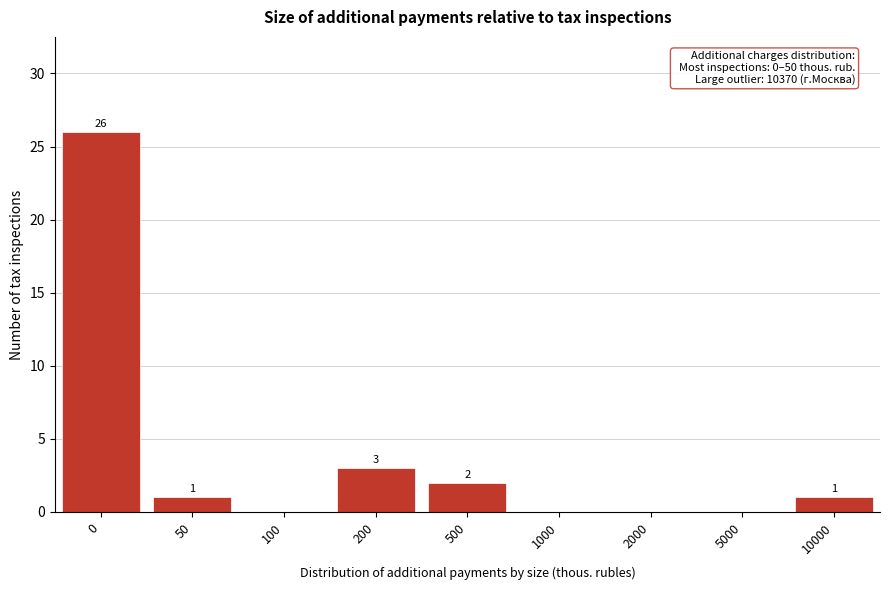

Reading left to right, list all the values displayed in this chart.

0=26	50=1	100=0	200=3	500=2	1000=0	2000=0	5000=0	10000=1